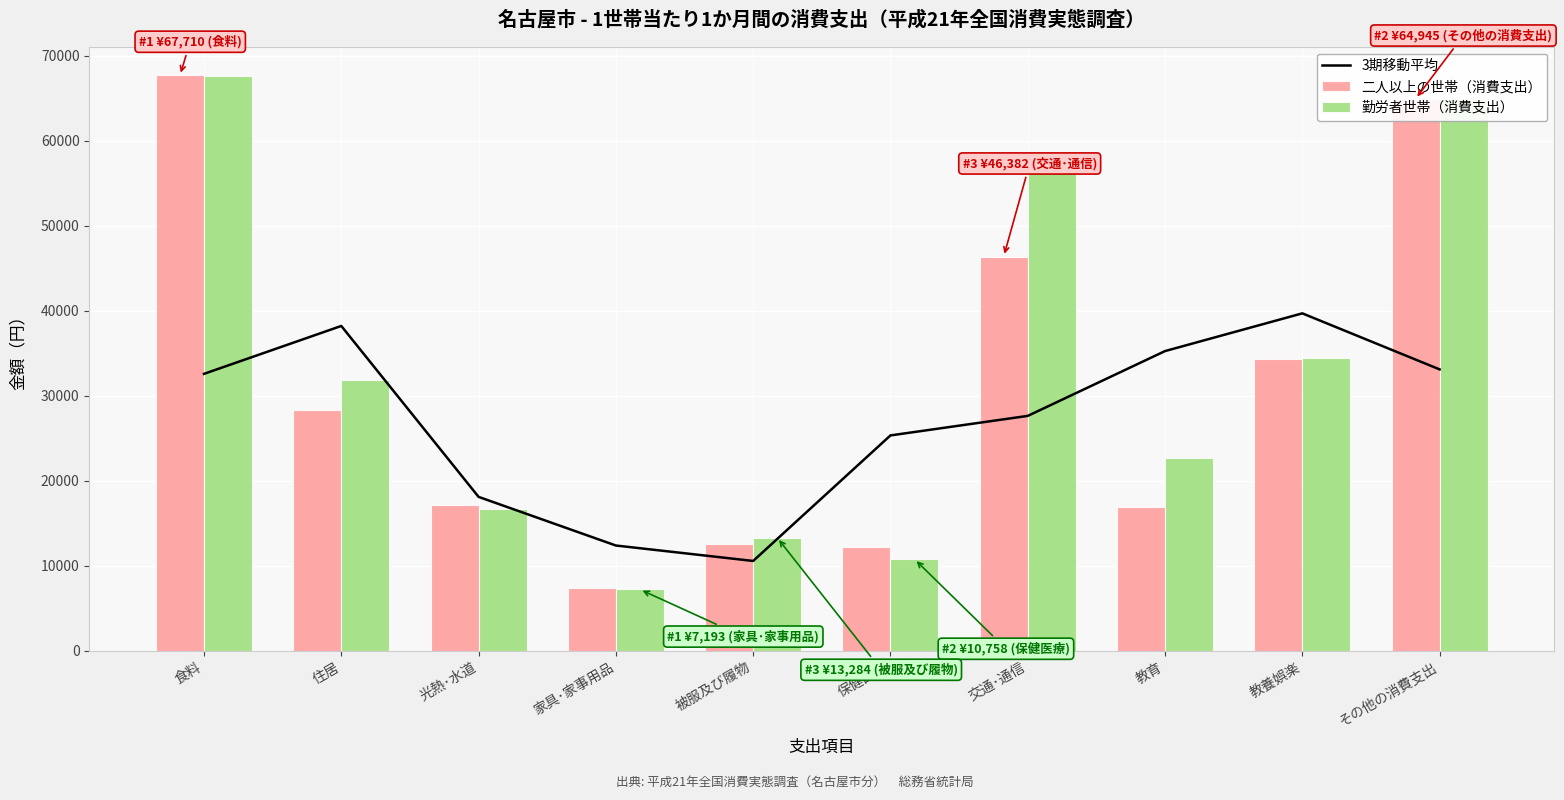

List the series in order of their peak value, lowest first.

3期移動平均, 勤労者世帯（消費支出）, 二人以上の世帯（消費支出）